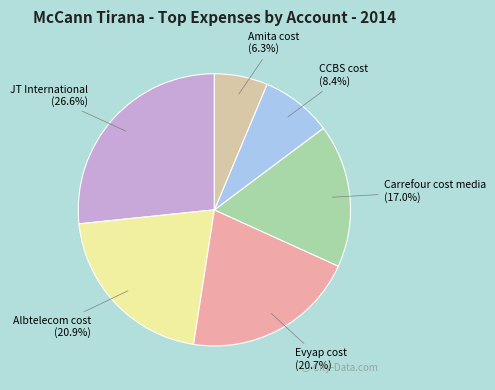

Is it true that Albtelecom cost is 14% of the pie?

False